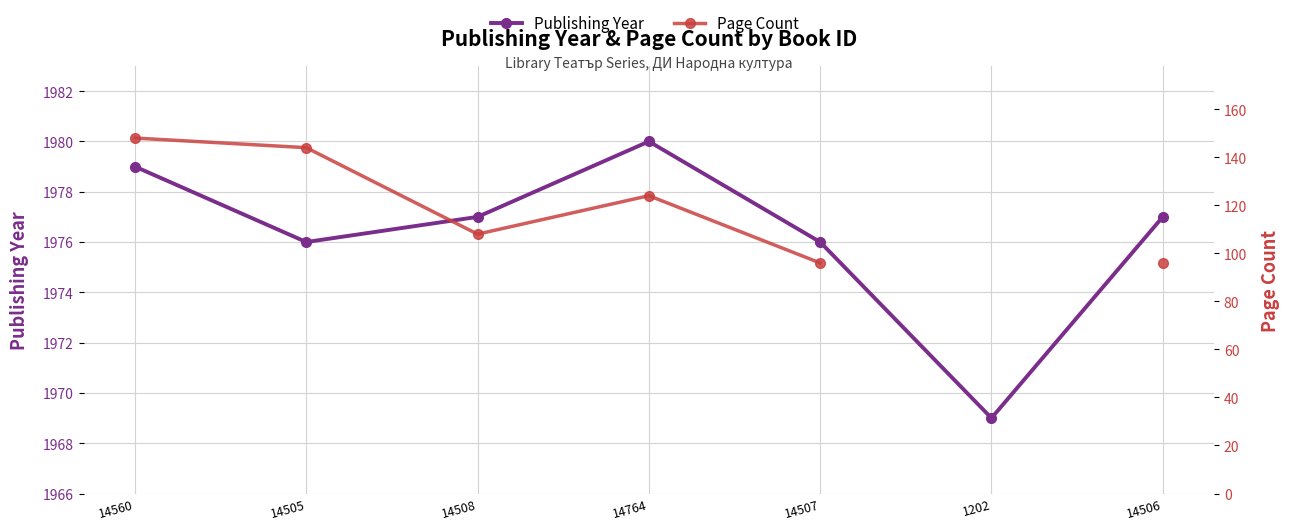

At which label is Publishing Year closest to 1974?

14505